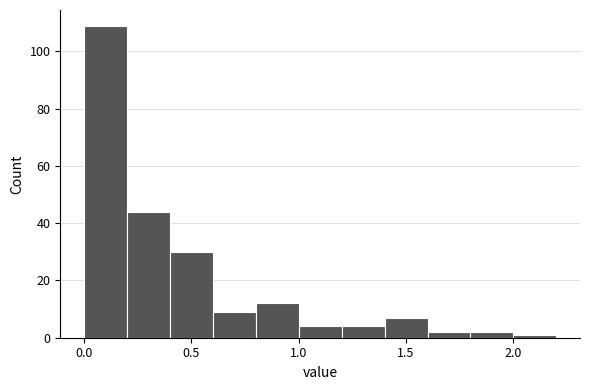

Reading left to right, transcribe this chart: for each bar, give the range it covers on the x-axis and its height. The values are not printed on the chart, so give them approximately, as read against the axis.

0.0 to 0.2: 110
0.2 to 0.4: 44
0.4 to 0.6: 30
0.6 to 0.8: 10
0.8 to 1.0: 12
1.0 to 1.2: 4
1.2 to 1.4: 4
1.4 to 1.6: 8
1.6 to 1.8: 2
1.8 to 2.0: 2
2.0 to 2.2: under 2